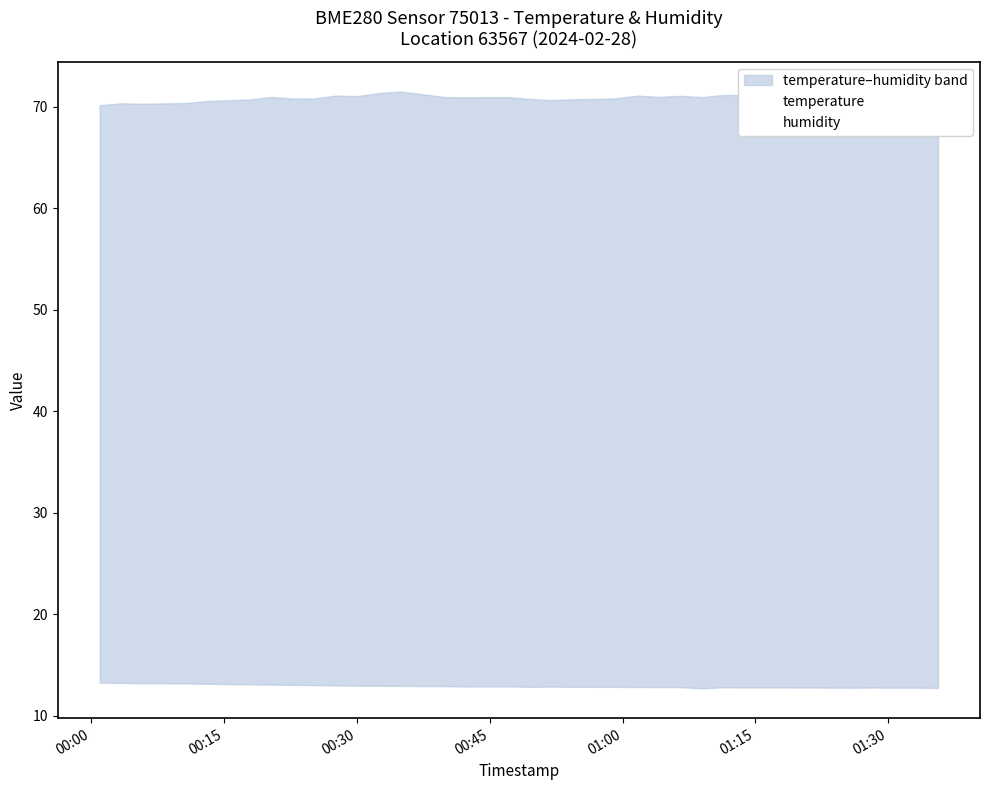

The value of temperature at 17 is 21.5. True or false?

False